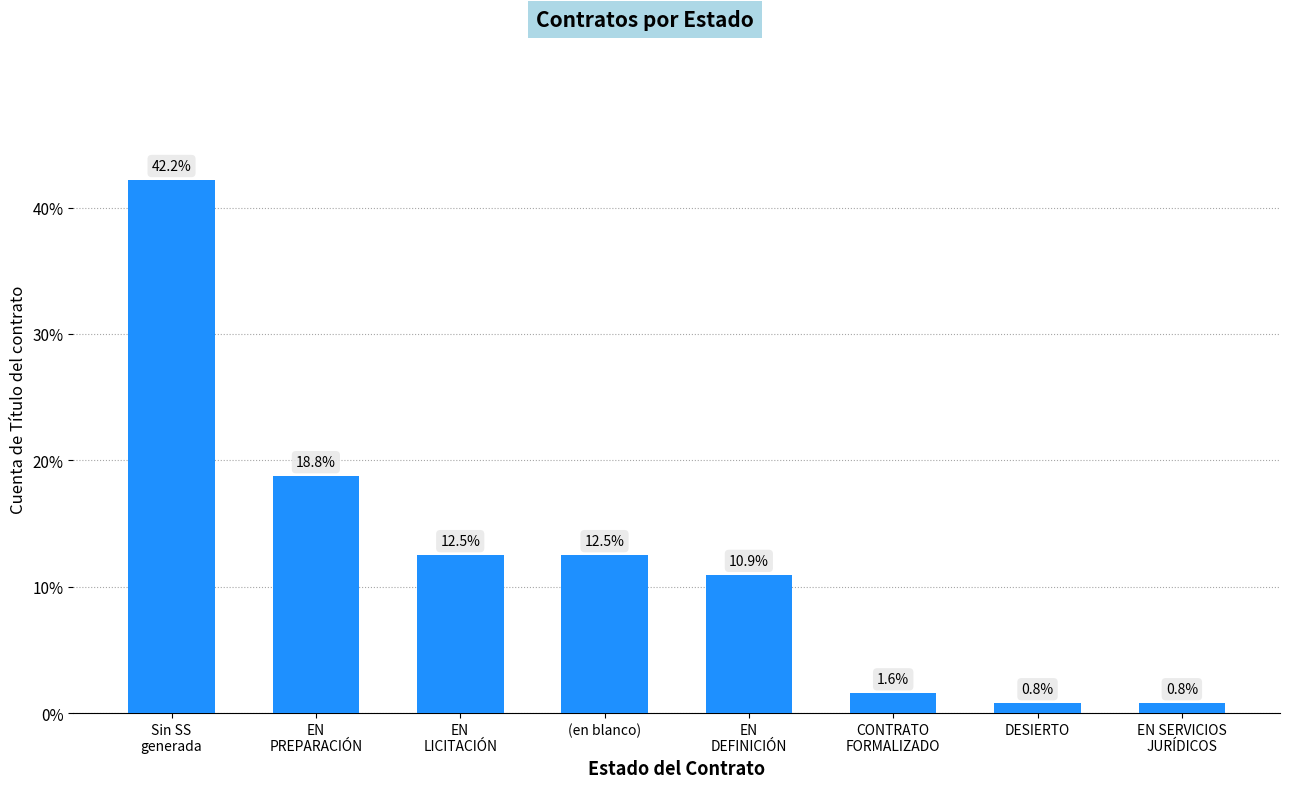

What is the label of the 4th bar from the left?

(en blanco)